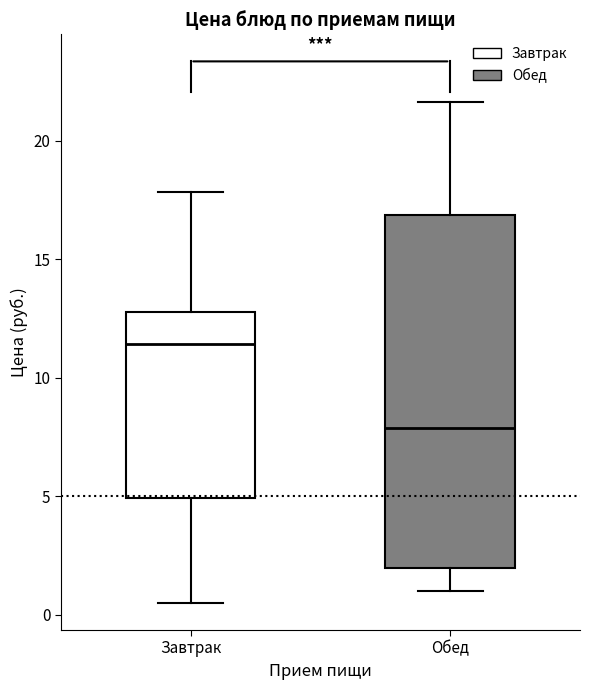

Where is the upper edge of the box for Завтрак on the y-axis? The values are not printed on the chart, so give them approximately, as read against the axis.

13.0